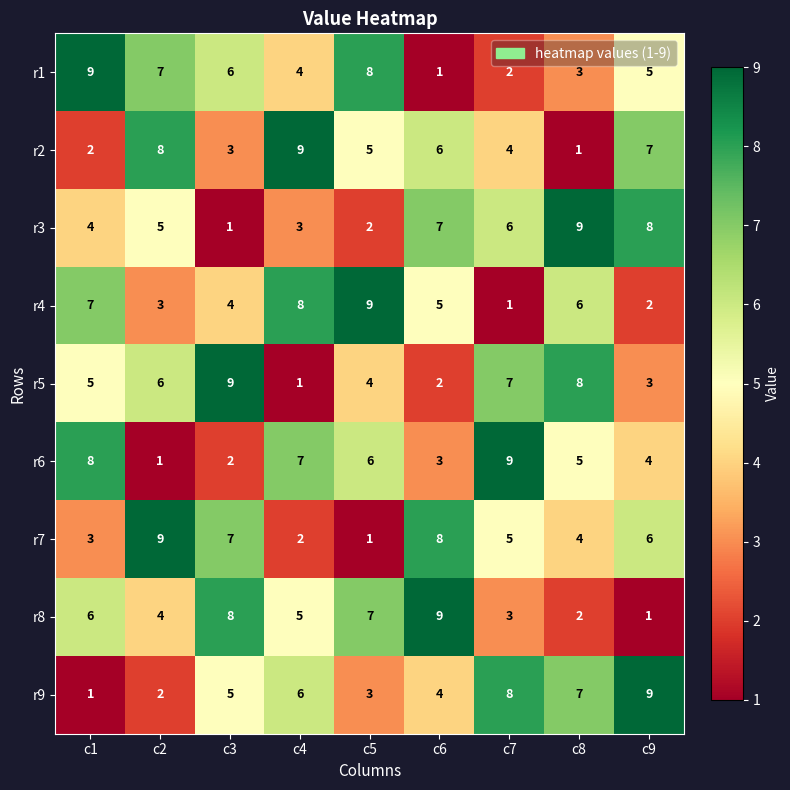

What is the greatest value displayed?

9